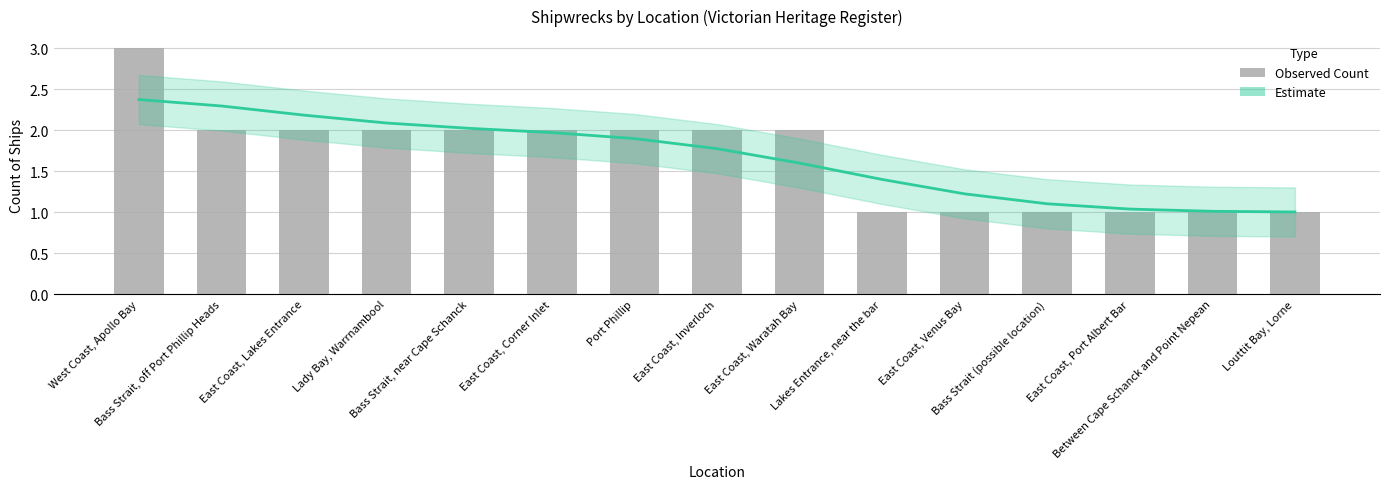

Where does the data first go above 2?

West Coast, Apollo Bay